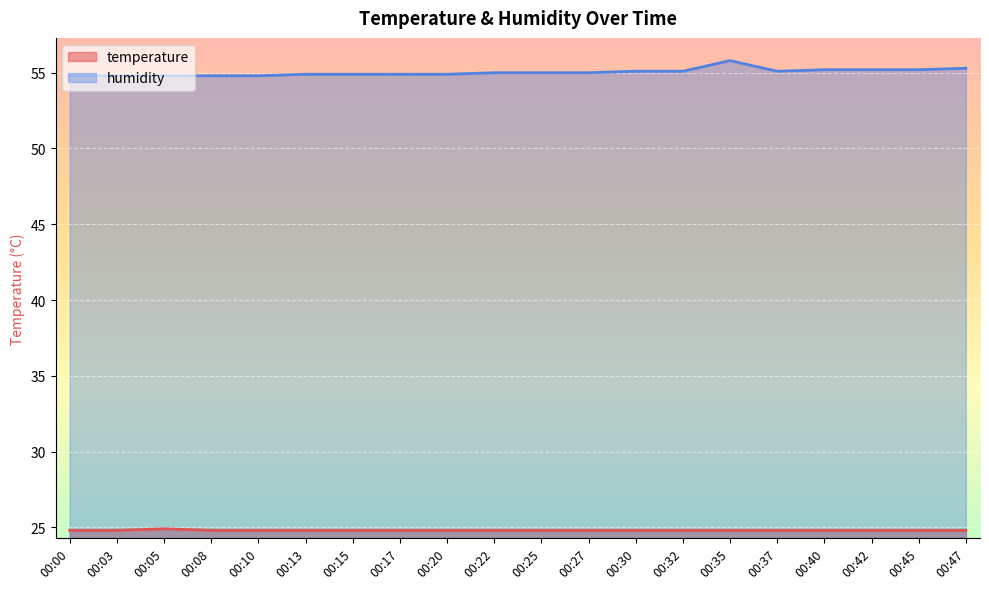

List the series in order of their peak value, lowest first.

temperature, humidity